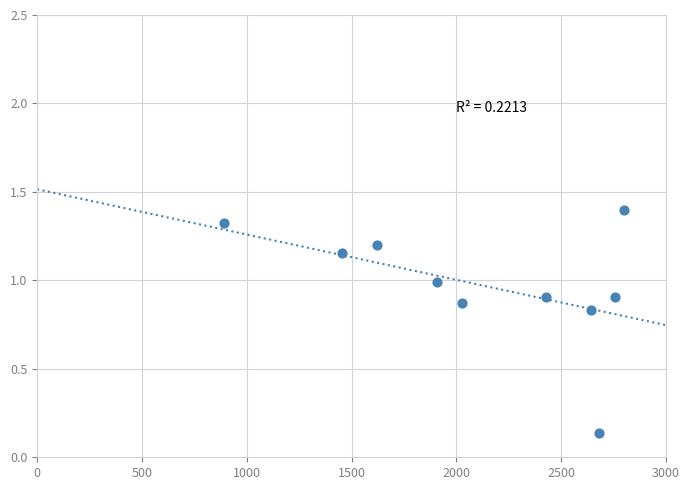

What is the range of Y values (max minus min)?

1.3